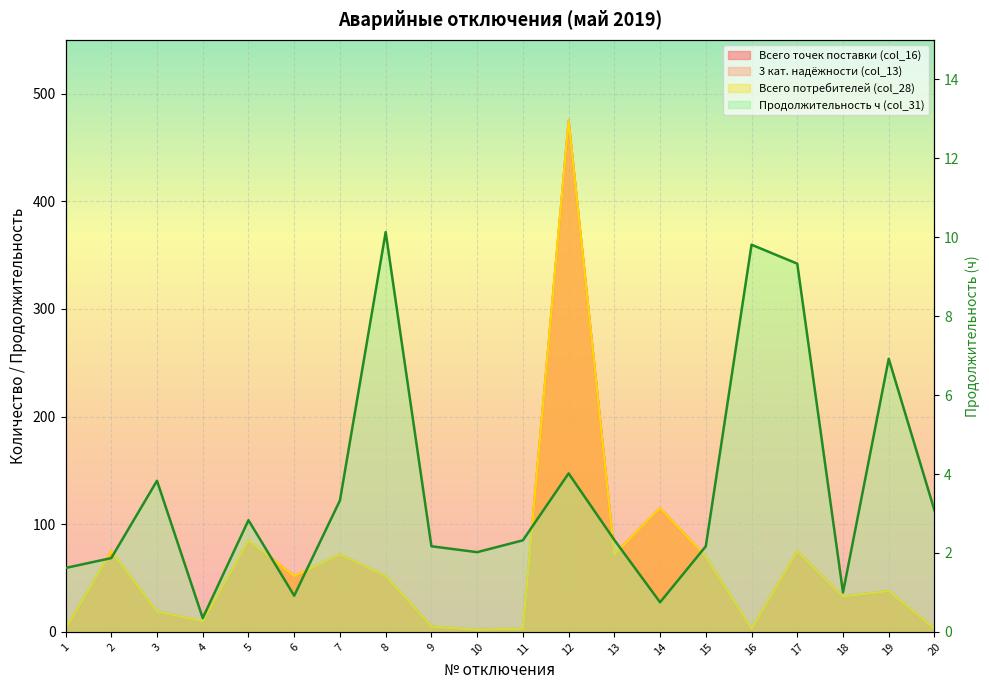

The value of 3 кат. надёжности (col_13) at 20 is 3.0. True or false?

True